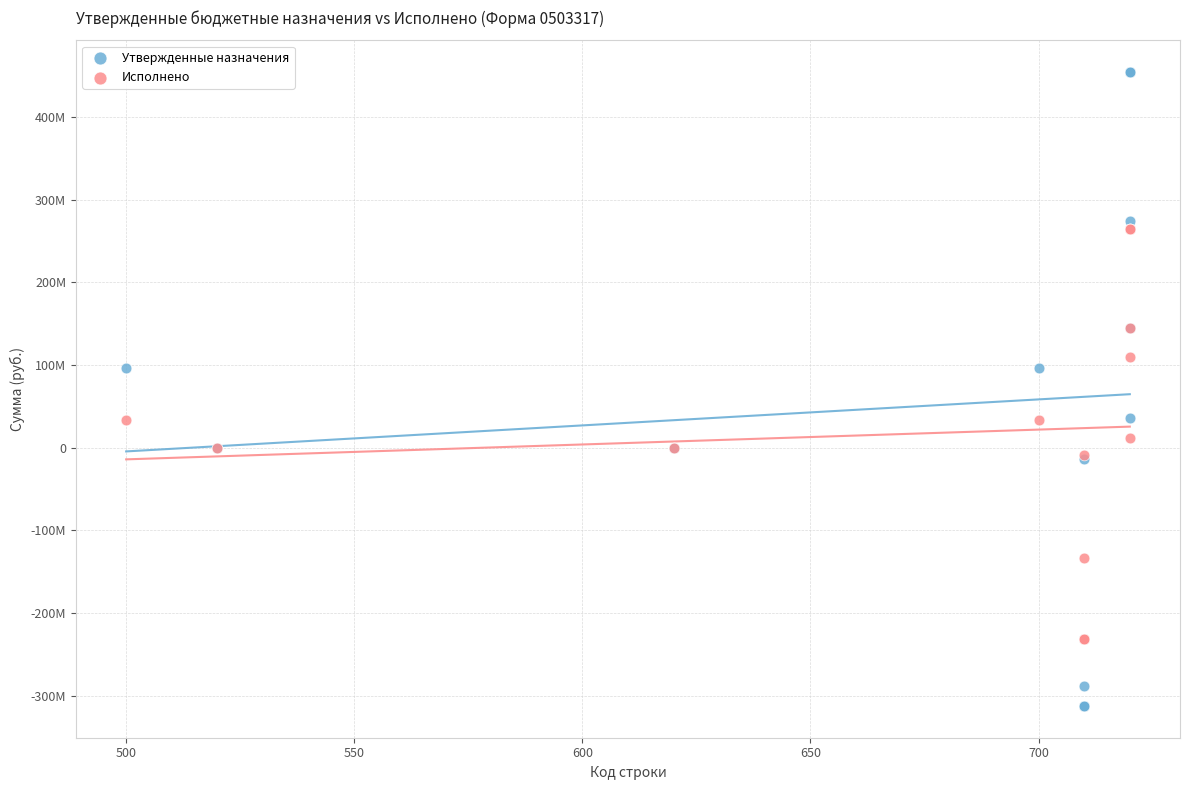

Which series has the largest Y range (max minus min)?

Утвержденные назначения